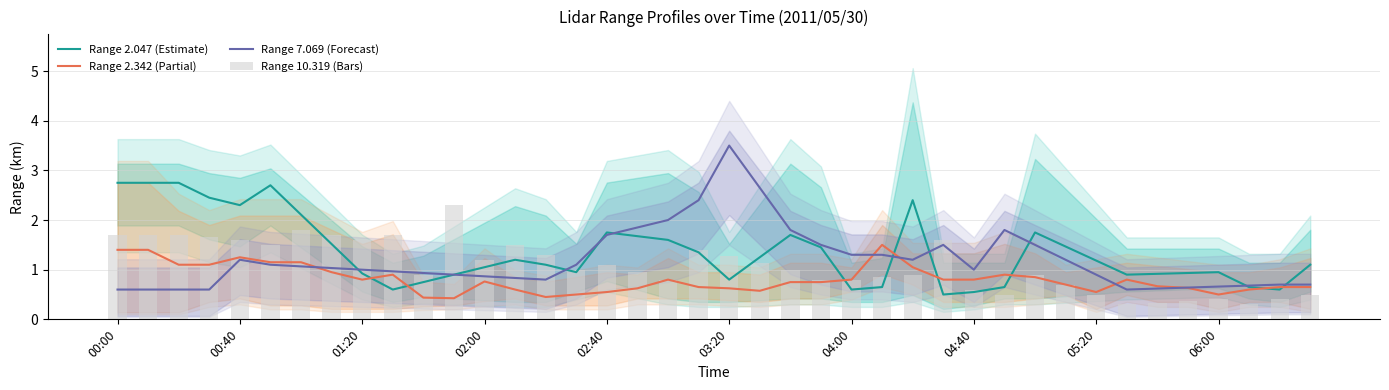

What is the approximate value of Range 2.342 (Partial) at 26?

1.1